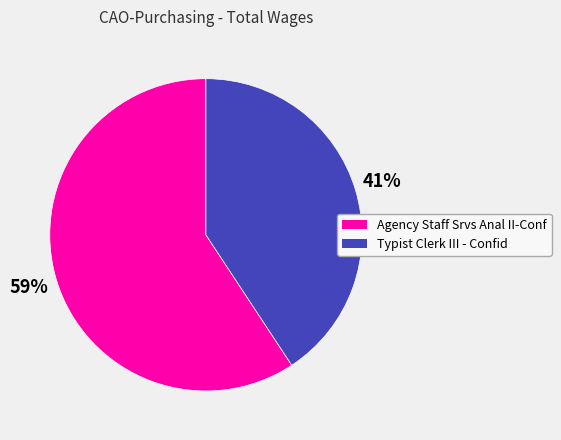

How many segments does this pie chart have?

2